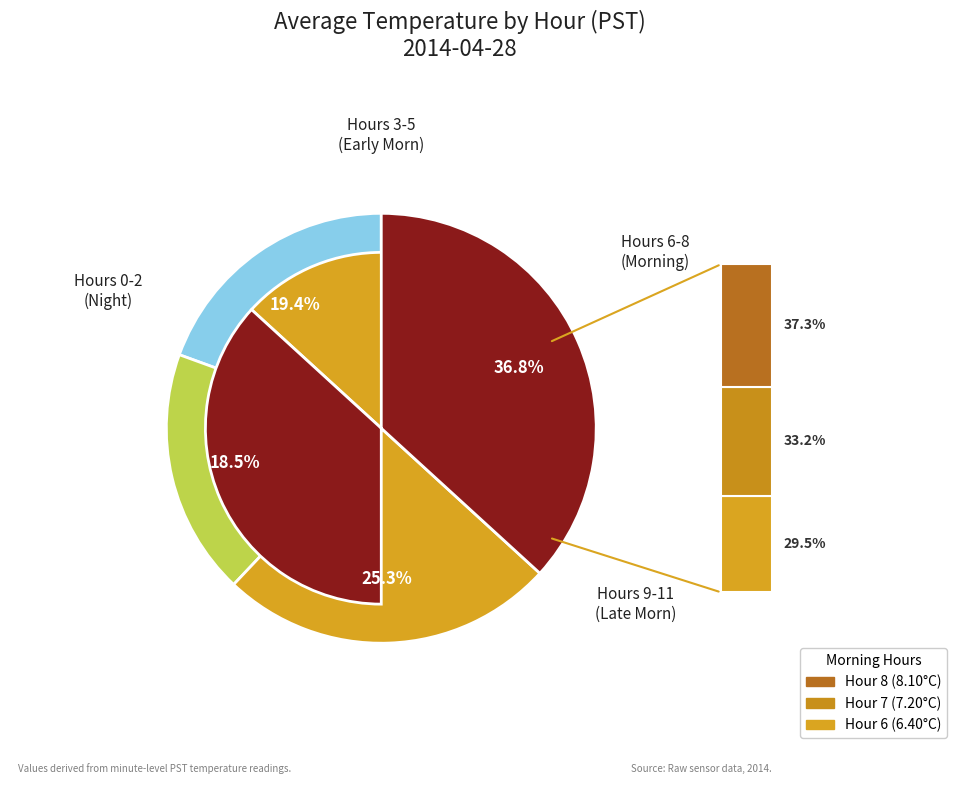

Is there any slice that represents more than half of the pie?

No